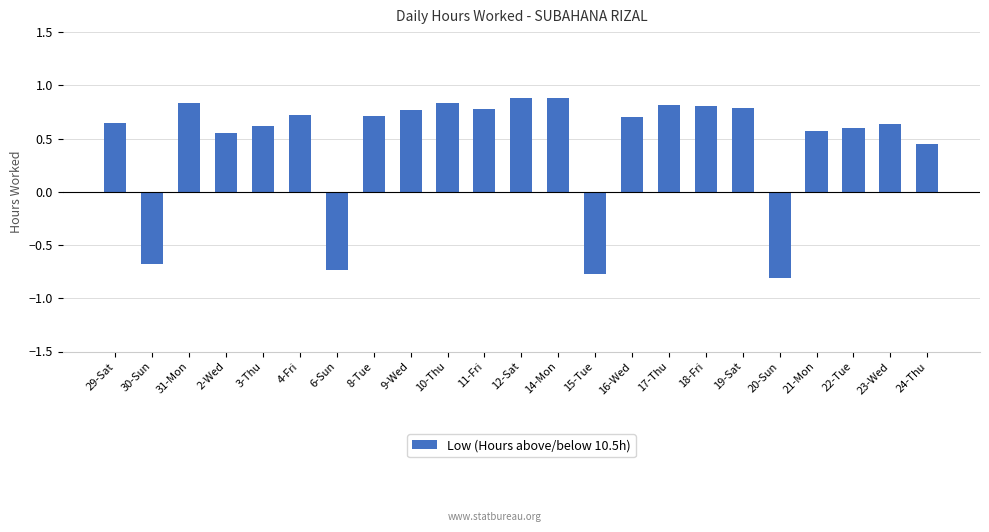

Does the chart contain stacked bars?

No